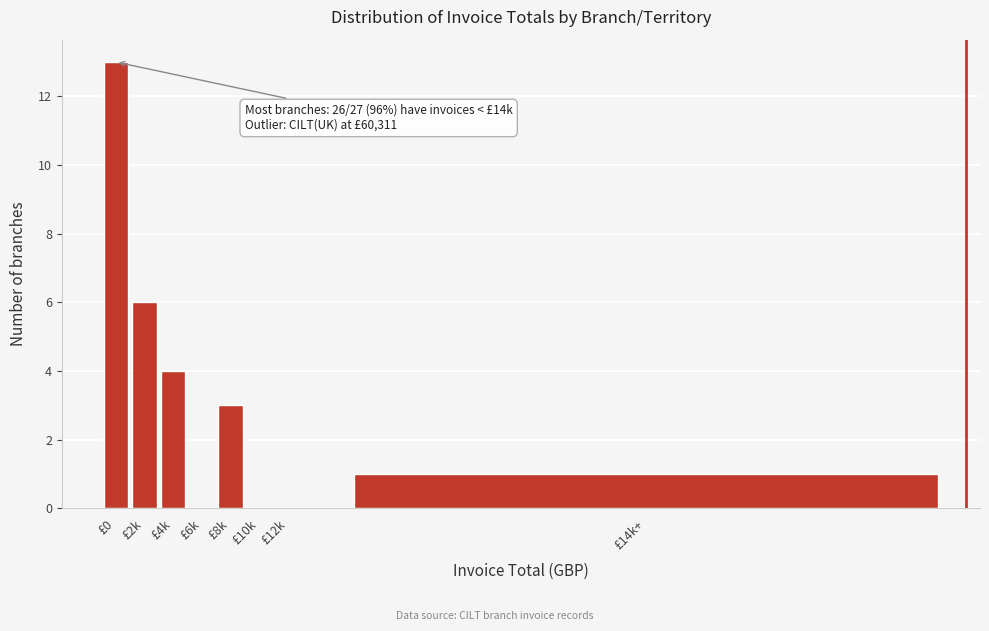

Reading left to right, transcribe all the data shown in this chart.

£0=13	£2k=6	£4k=4	£6k=0	£8k=3	£10k=0	£12k=0	£14k+=1